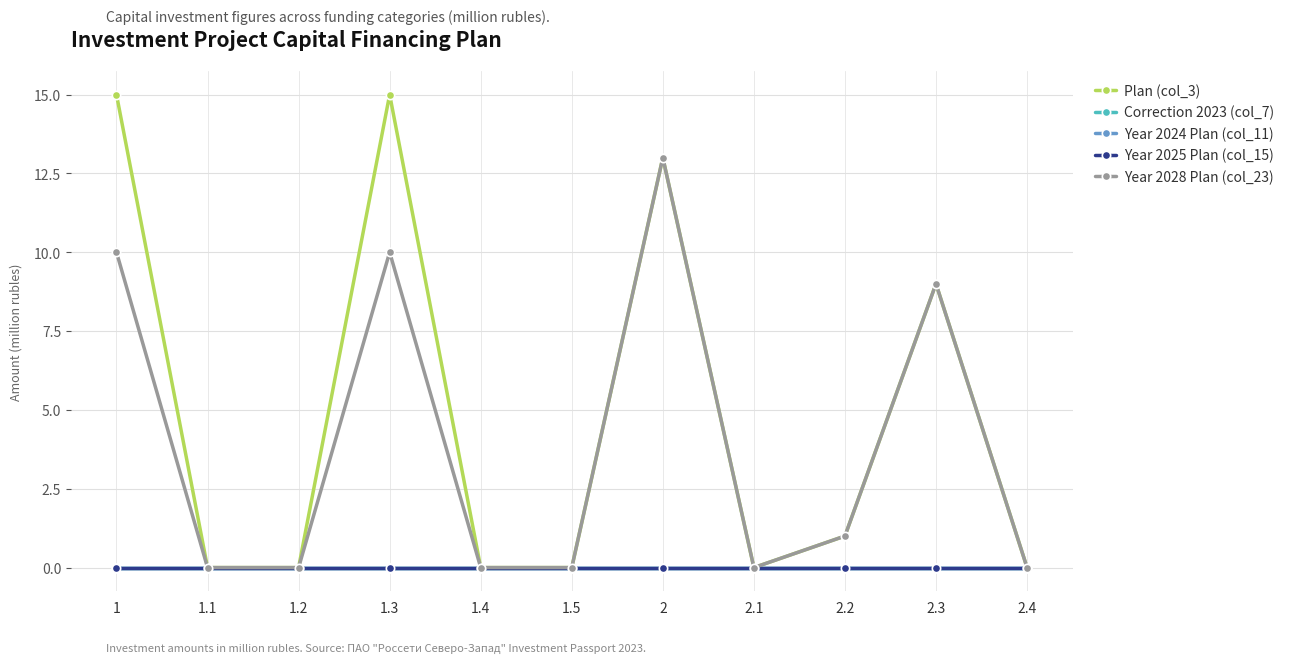

True or false: Year 2025 Plan (col_15) and Correction 2023 (col_7) cross at least once.

False